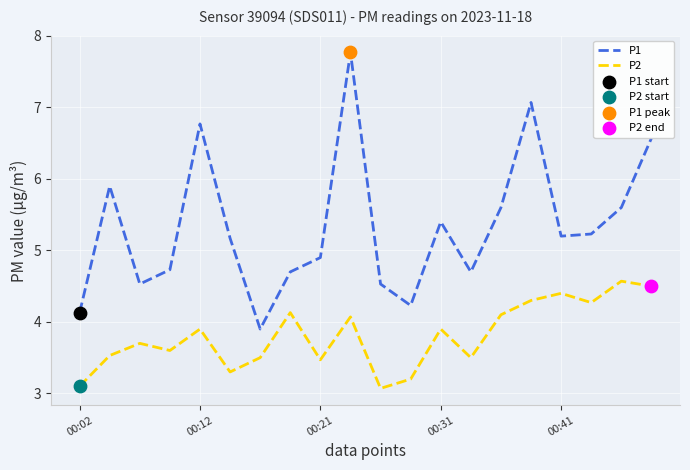

Which series has the largest total across all categories?

P1